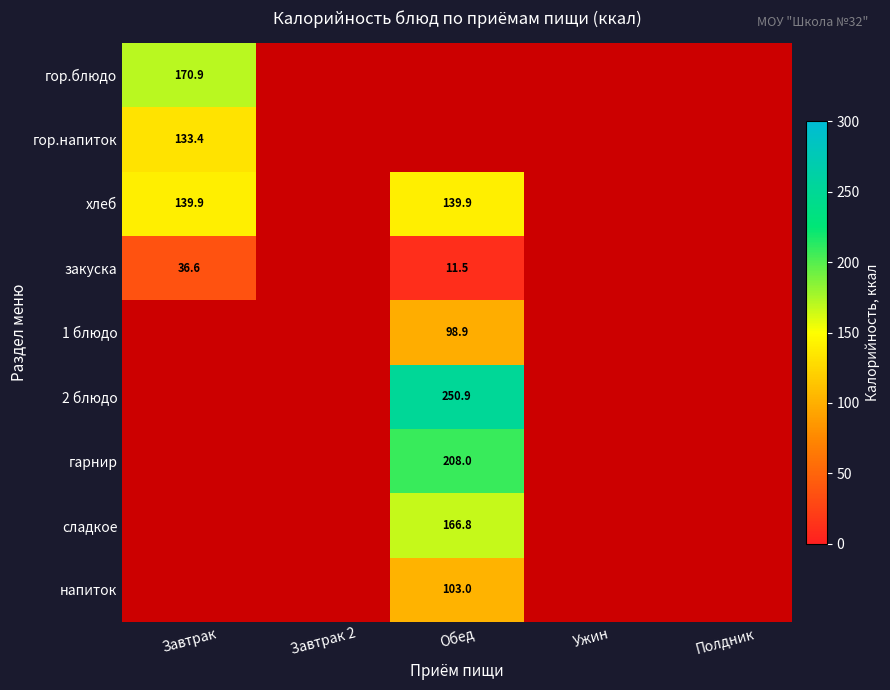

Between Полдник and Завтрак 2, which is larger?

Полдник